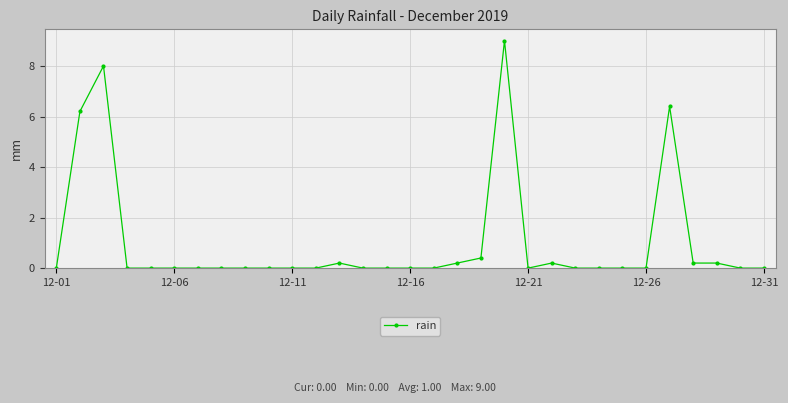

What is the greatest value displayed?

9.0